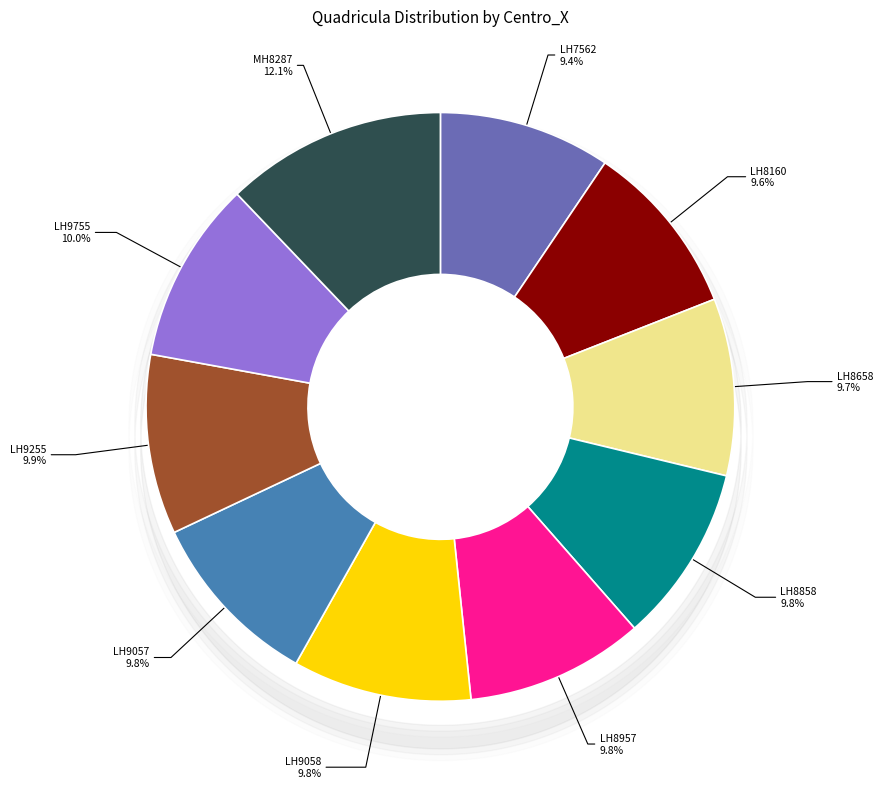

Is there any slice that represents more than half of the pie?

No